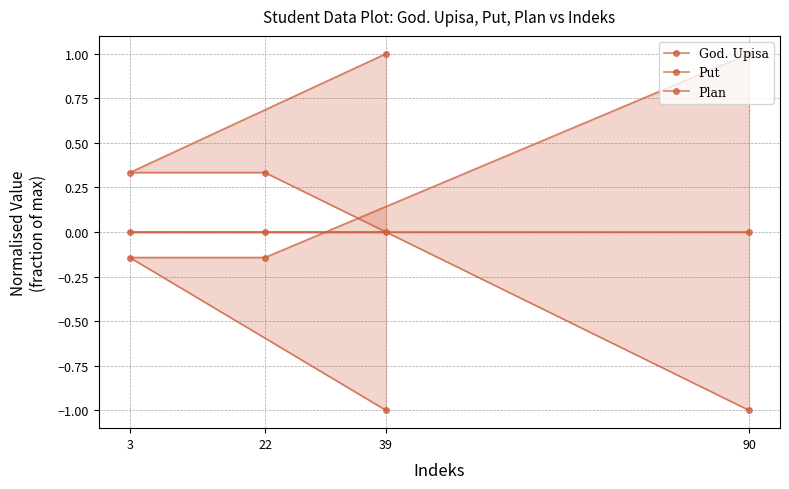

True or false: God. Upisa has a value of 0.3 at 3.

True